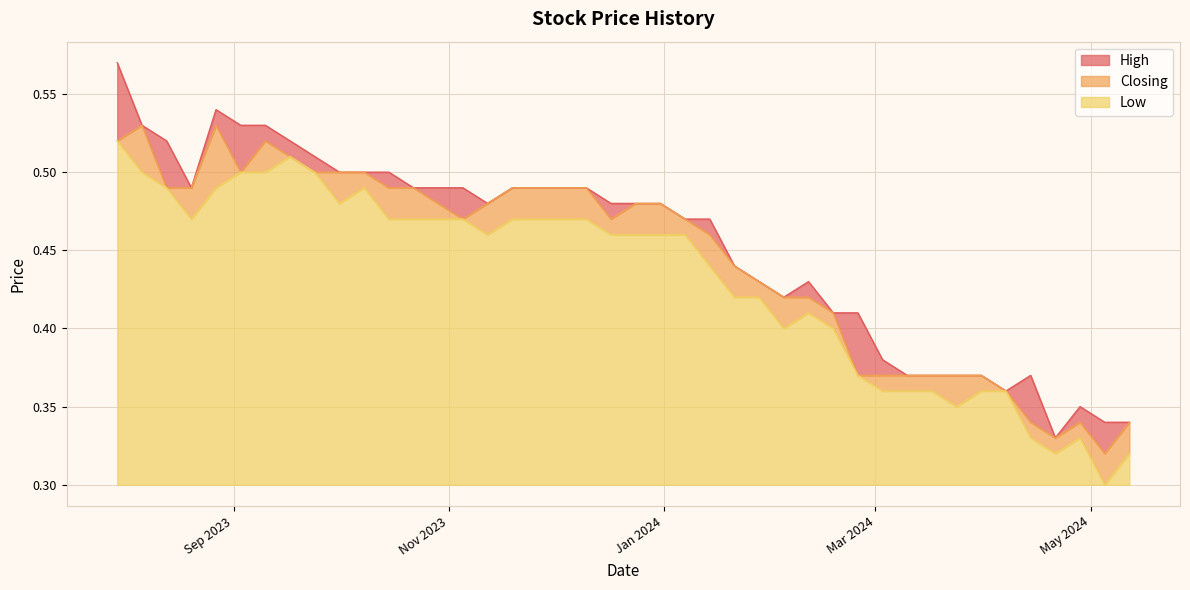

At 07/01/2024, list the series in order from largest to smallest.

High, Closing, Low